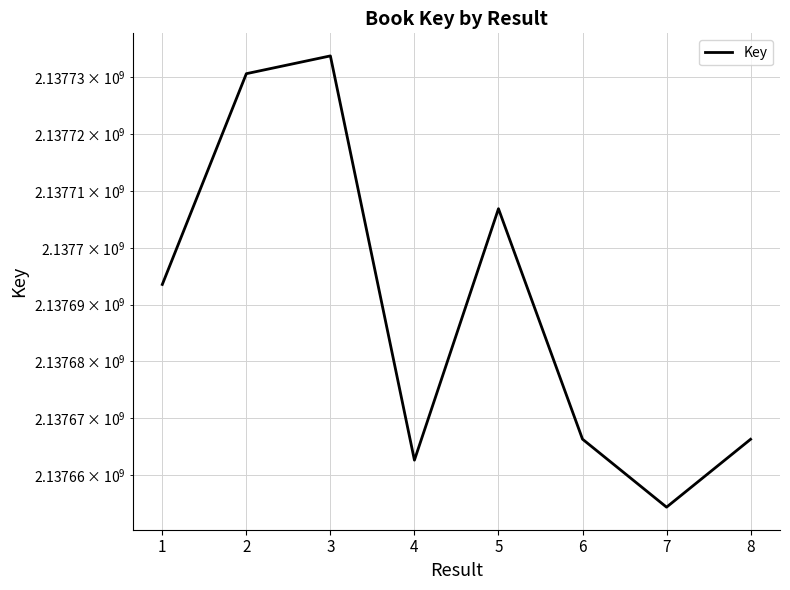

What is the value of the 4th point from the left?

2137662615